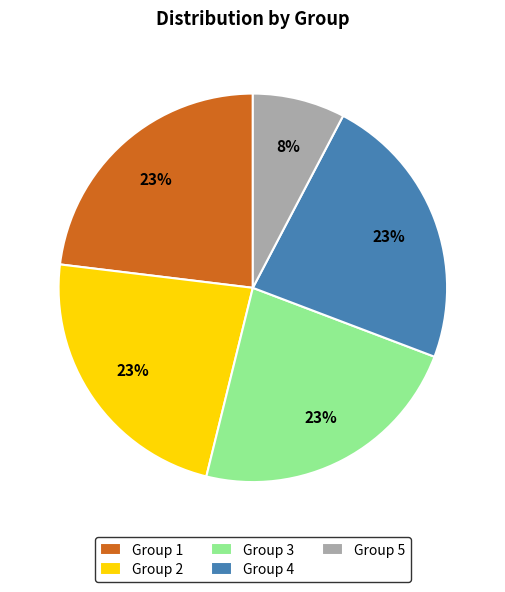

What percentage is the Group 5 slice, to the nearest percent?

8%